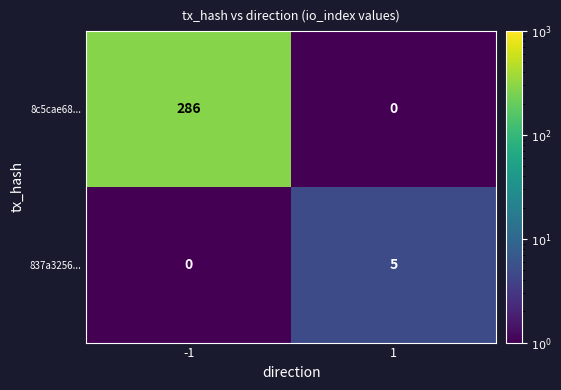

Count the number of data series in this chart.

2